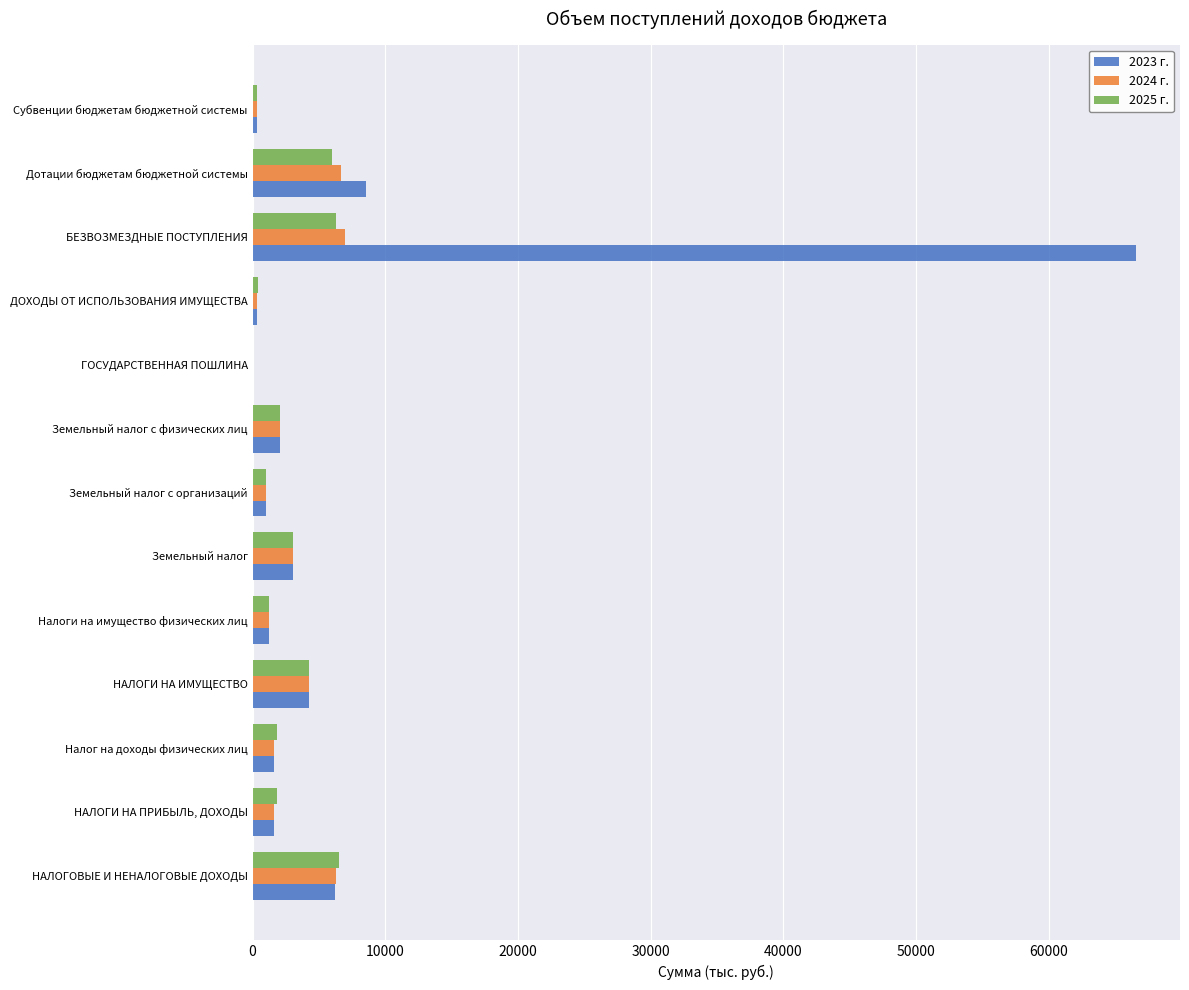

Where is 2024 г. nearest to the value 3483?

Земельный налог